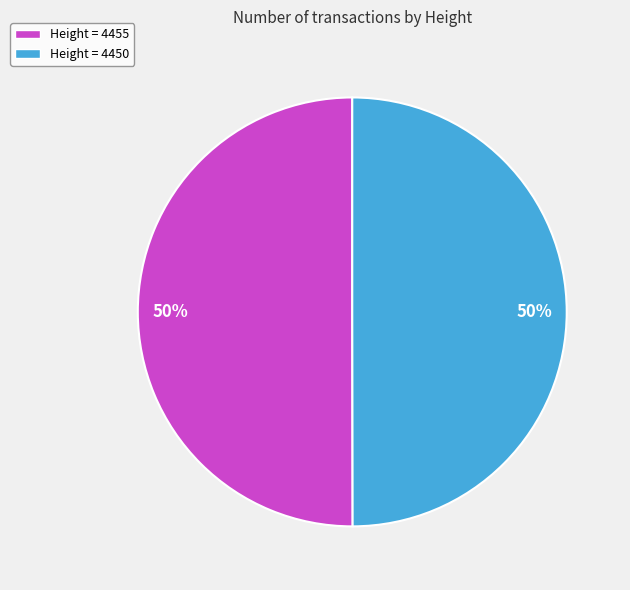

To the nearest percent, what is the combined percentage of Height = 4450 and Height = 4455?

100%